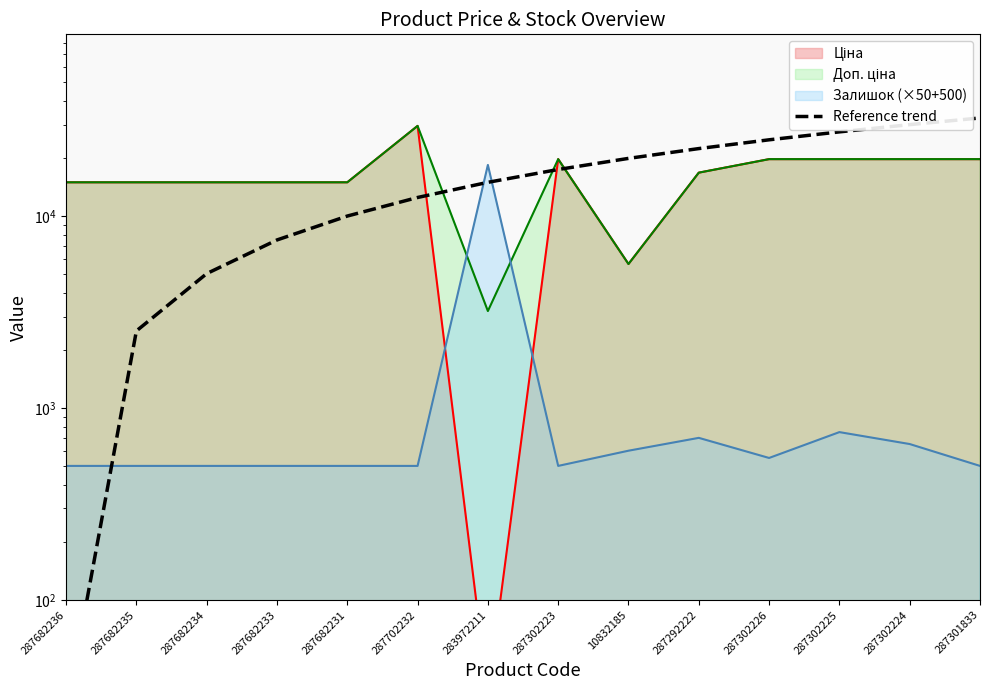

Is it true that the value at 287682234 is 8446.8?

False